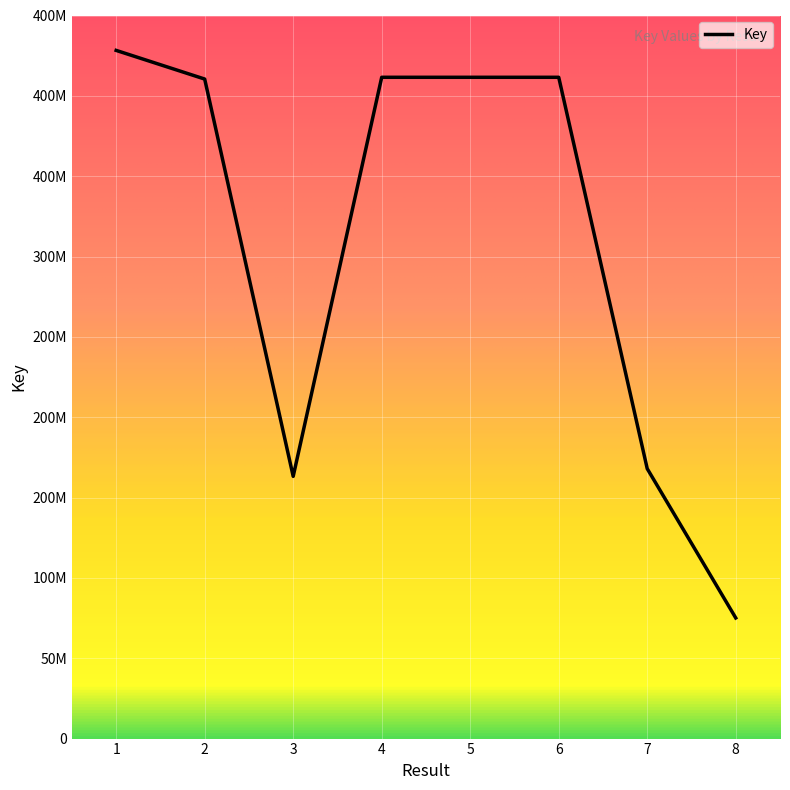

True or false: there are more than 0 points higher than both neighbors.

True